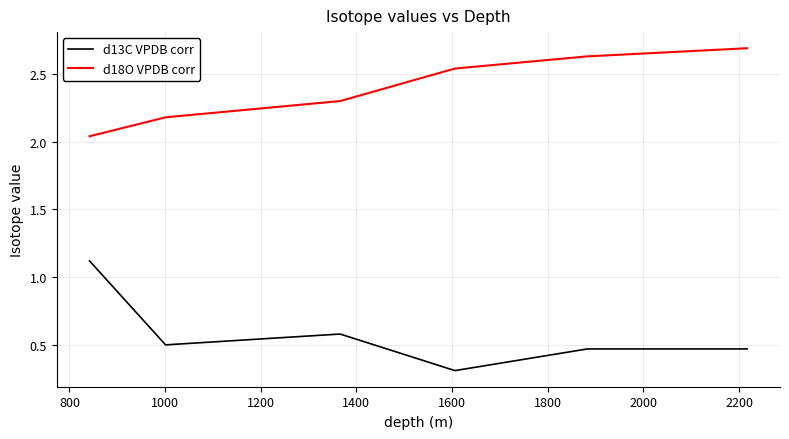

List the series in order of their overall mean, lowest first.

d13C VPDB corr, d18O VPDB corr